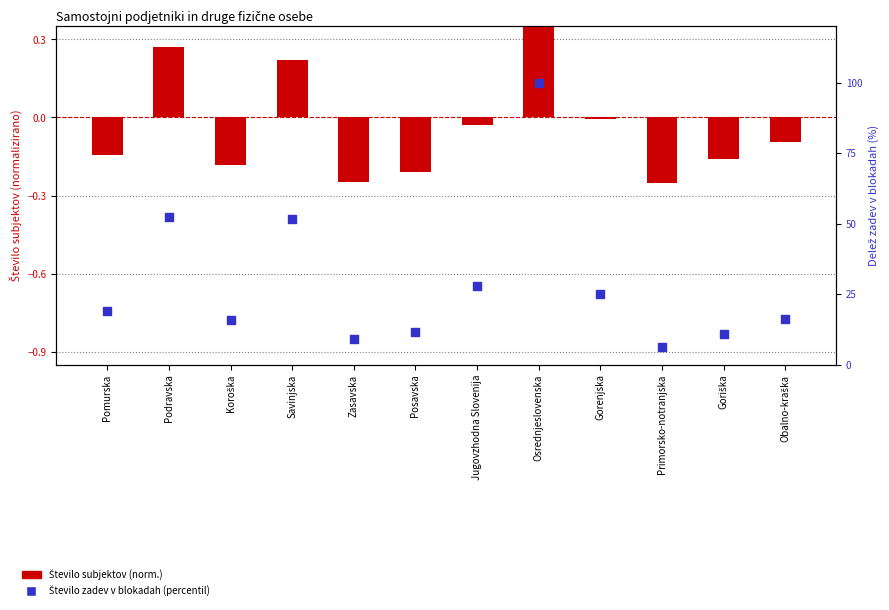

What is the total value across all series at Primorsko-notranjska?

5.9